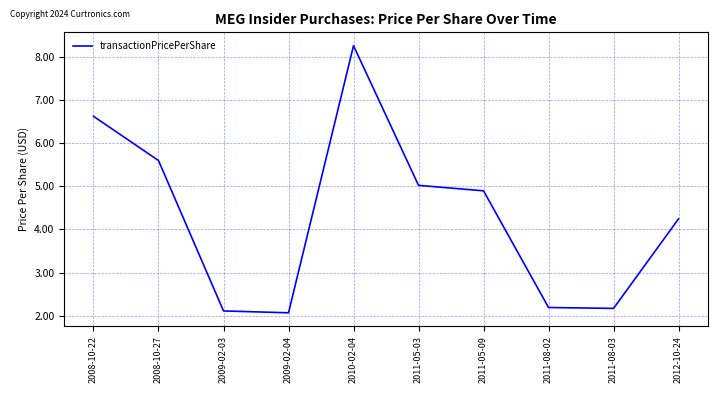

What is the minimum value shown in the chart?

2.1